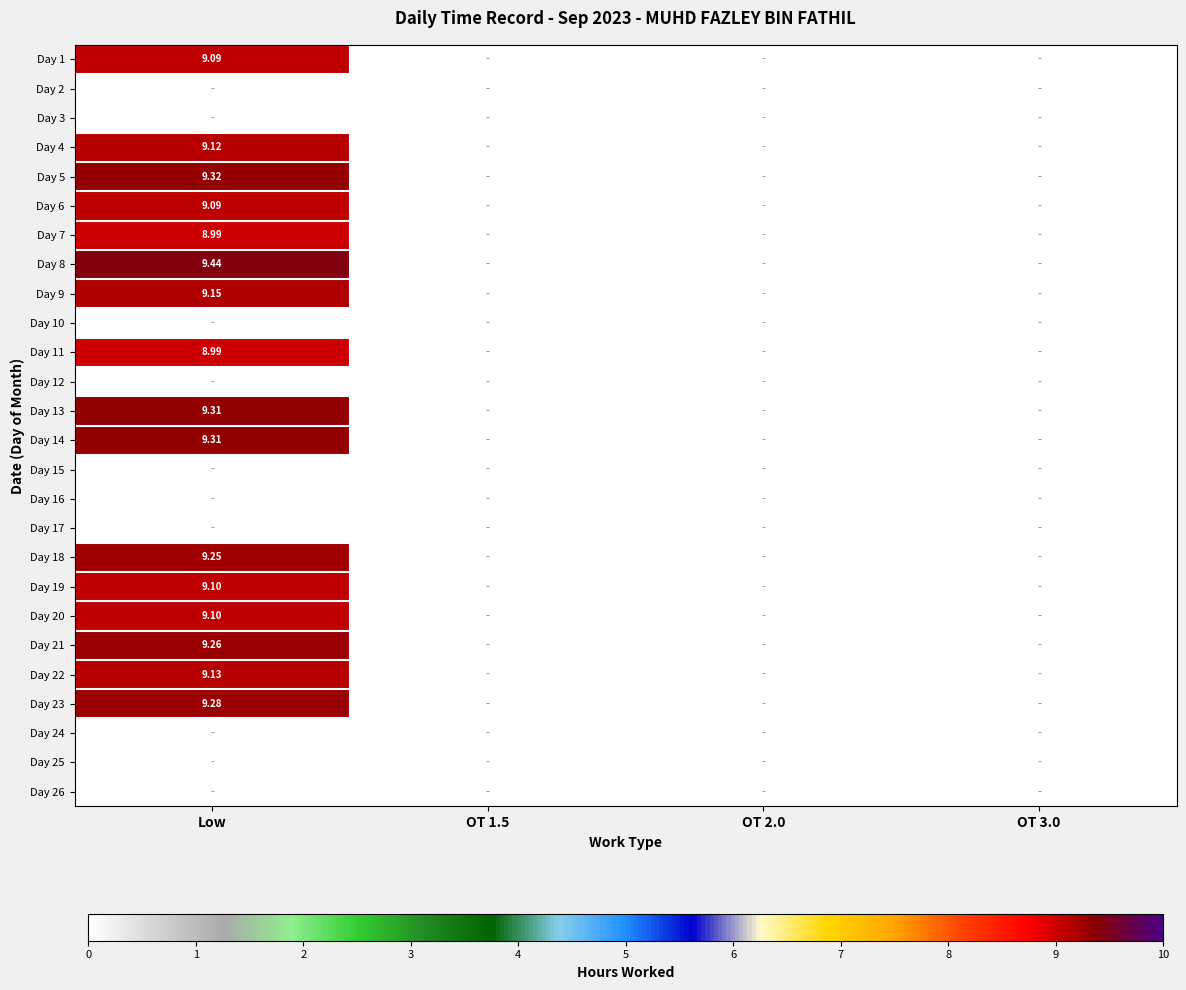

How many data points in Day 1 are above 0?

1